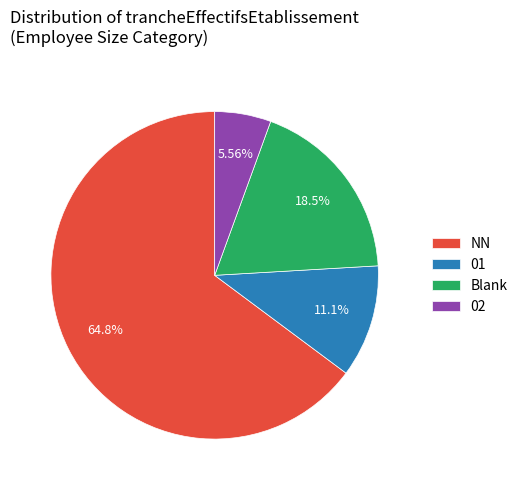

Count the number of slices in the pie.

4